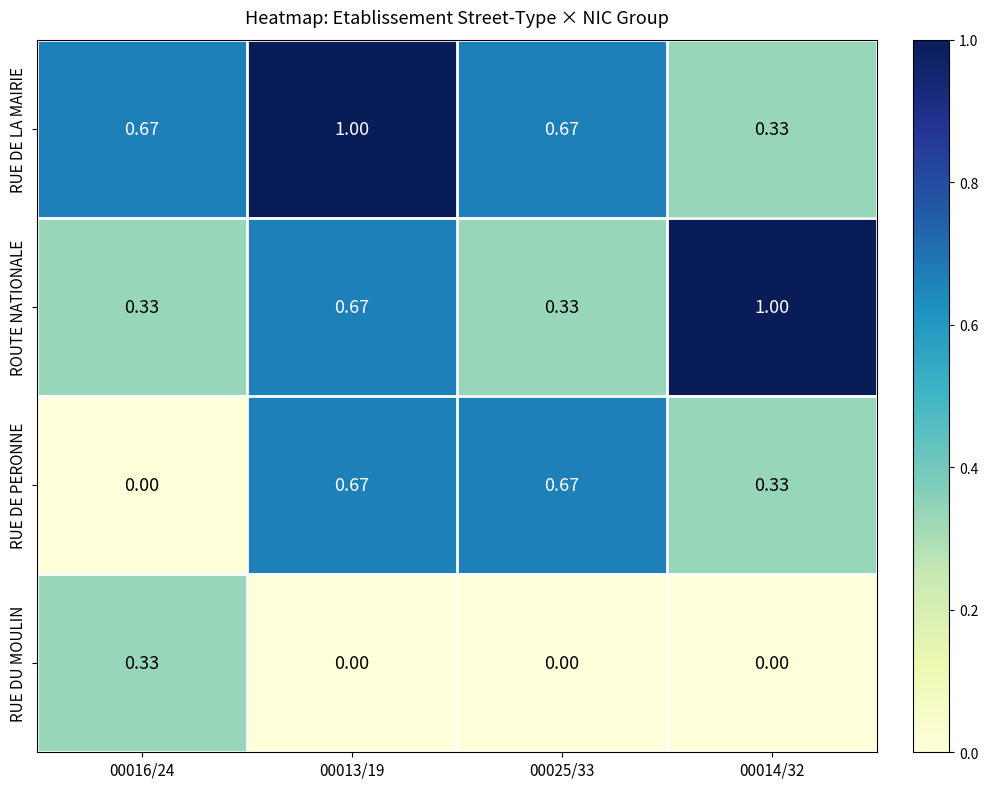

Is the value of RUE DE PERONNE at 00014/32 greater than the value of RUE DU MOULIN at 00013/19?

Yes